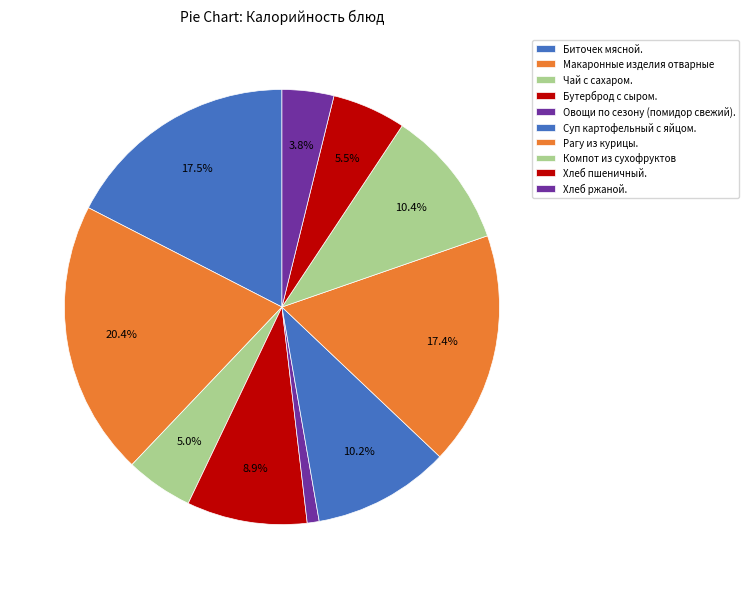

To the nearest percent, what portion does Бутерброд с сыром. represent?

9%